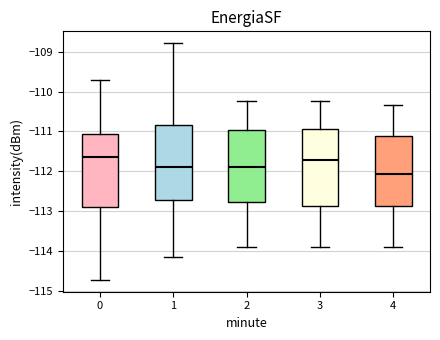

Reading left to right, transcribe this box plot: for each box, give where its median line is, the range the box spans, and where its two whiskers end, as read against the y-axis. The values are not printed on the chart, so give them approximately, as read against the axis.

0: median -111.6, box -112.9 to -111.1, whiskers -114.7 to -109.7
1: median -111.9, box -112.7 to -110.8, whiskers -114.1 to -108.8
2: median -111.9, box -112.8 to -111.0, whiskers -113.9 to -110.2
3: median -111.7, box -112.9 to -110.9, whiskers -113.9 to -110.2
4: median -112.1, box -112.9 to -111.1, whiskers -113.9 to -110.3